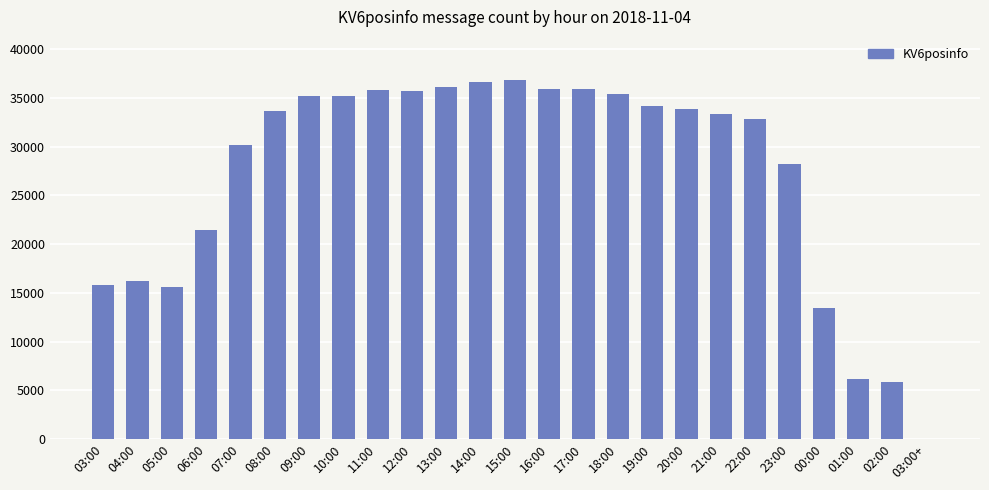

Is it true that the value at 08:00 is 33730?

True